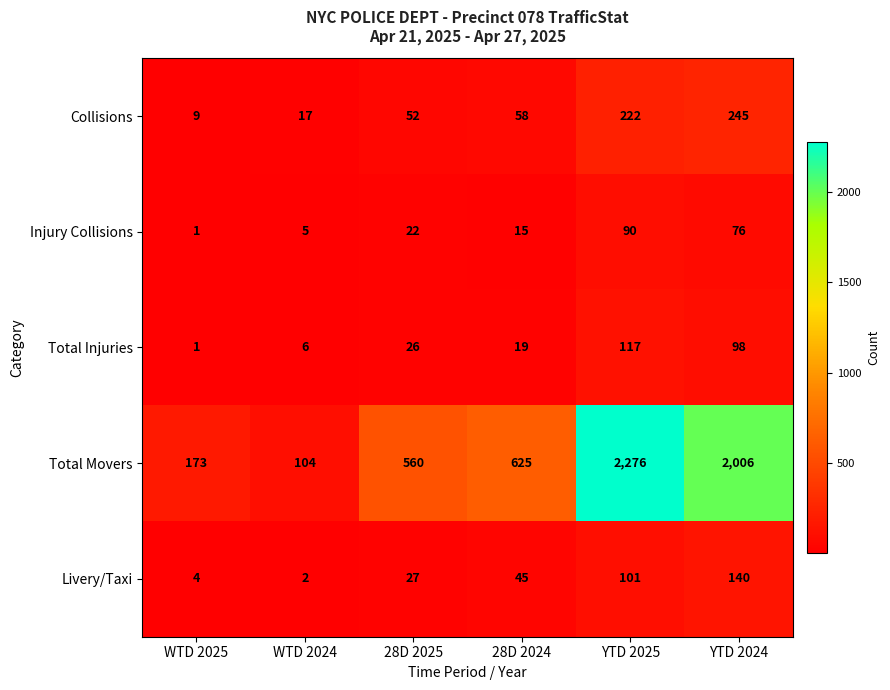

Which series has the largest range (max minus min)?

Total Movers